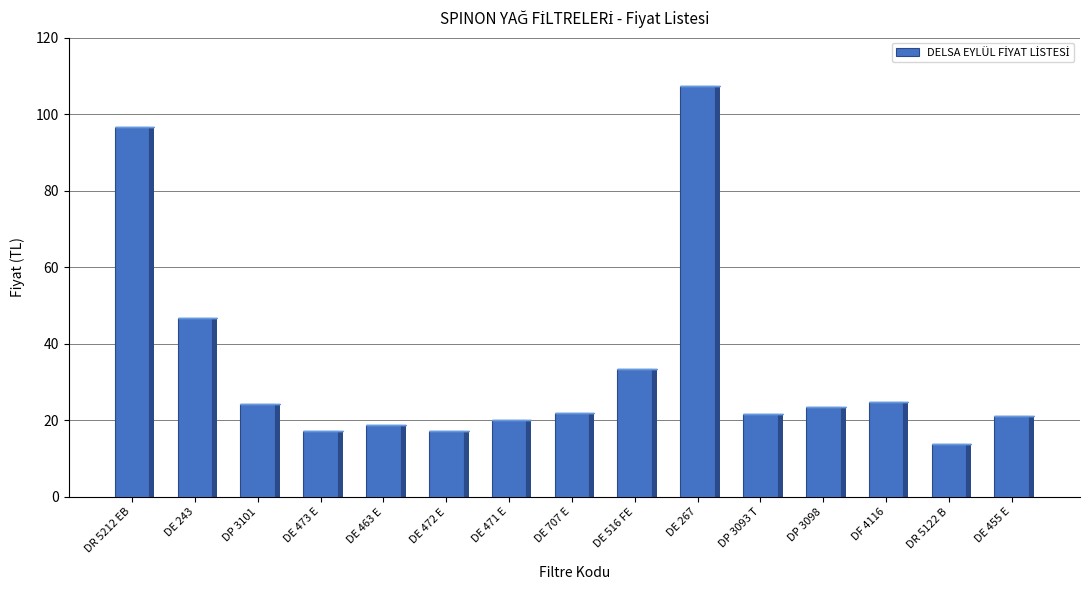

How many bars are there in total?

15